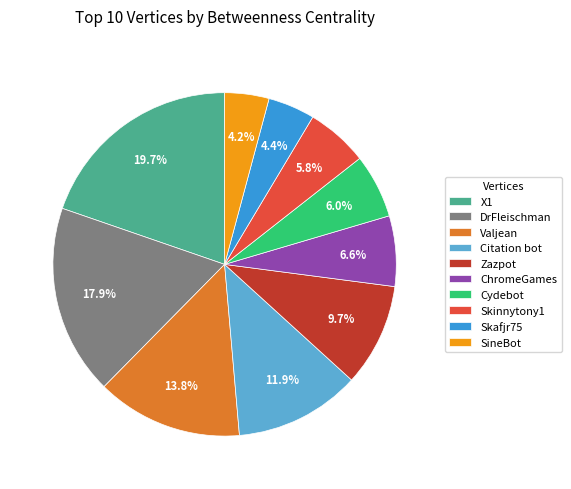

How many slices are in this pie chart?

10